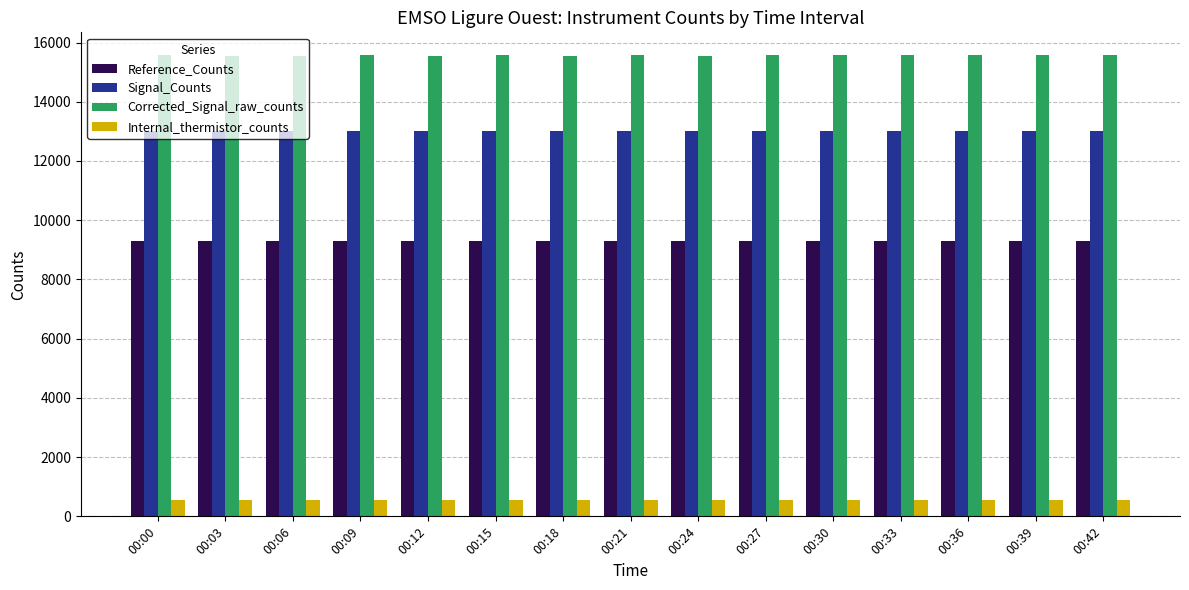

What are all the series names shown in the legend?

Reference_Counts, Signal_Counts, Corrected_Signal_raw_counts, Internal_thermistor_counts